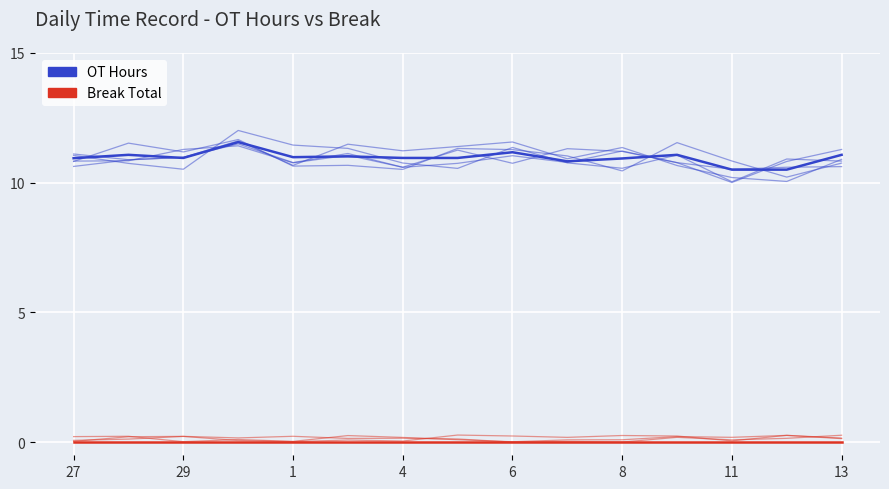

True or false: Break Total and OT Hours cross at least once.

False